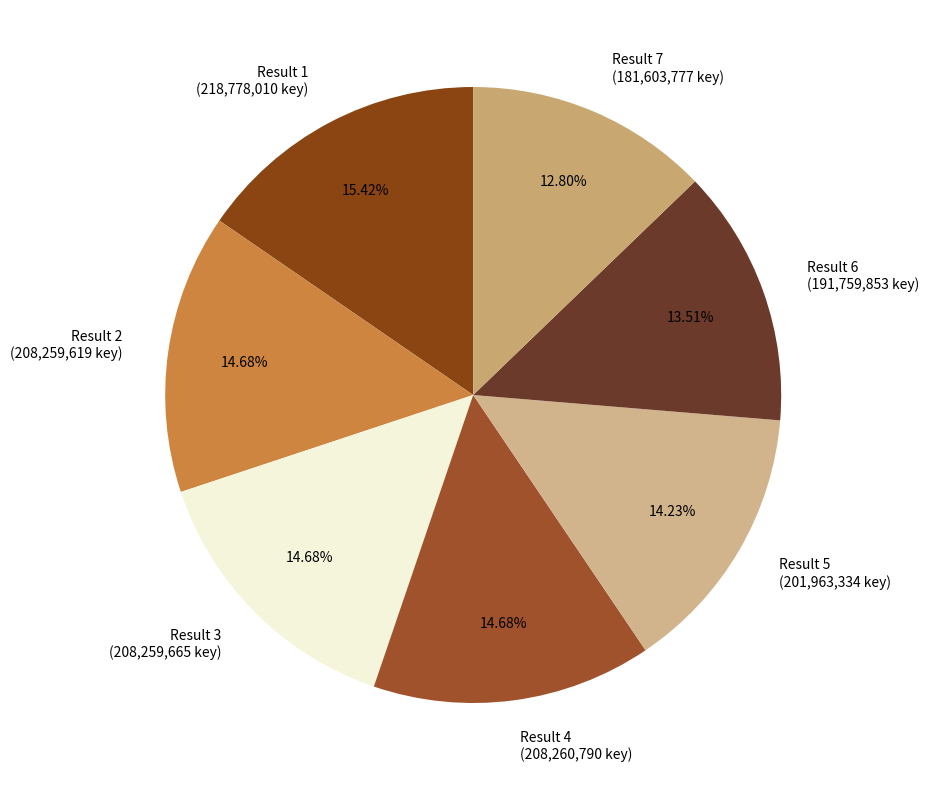

What is the ratio of the value at Result 1 (218,778,010 key) to the value at Result 4 (208,260,790 key)?

1.1